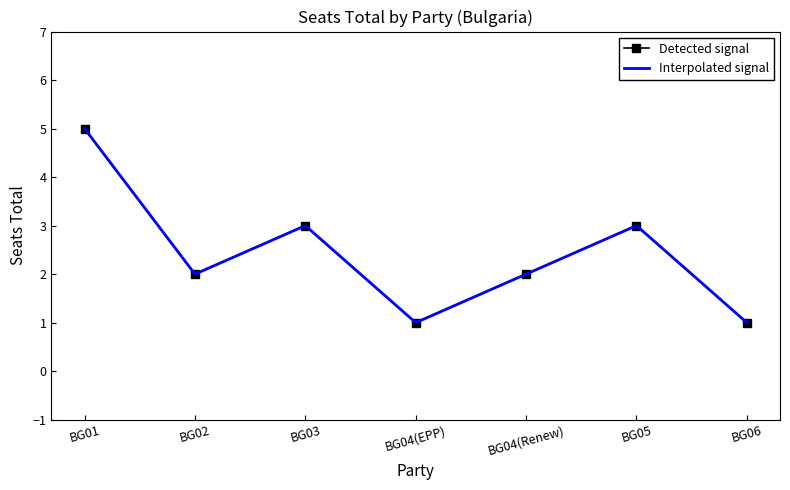

What is the minimum value shown in the chart?

1